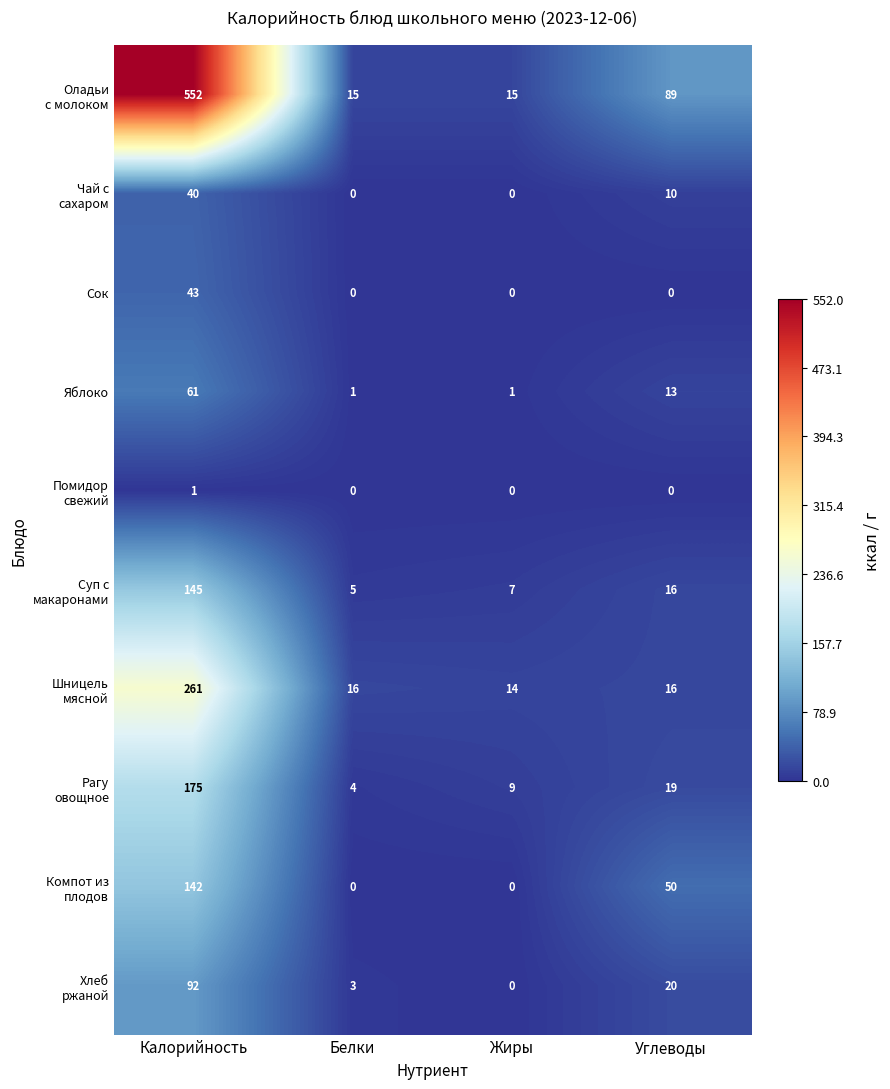

True or false: Яблоко has a value of 13 at Углеводы.

True